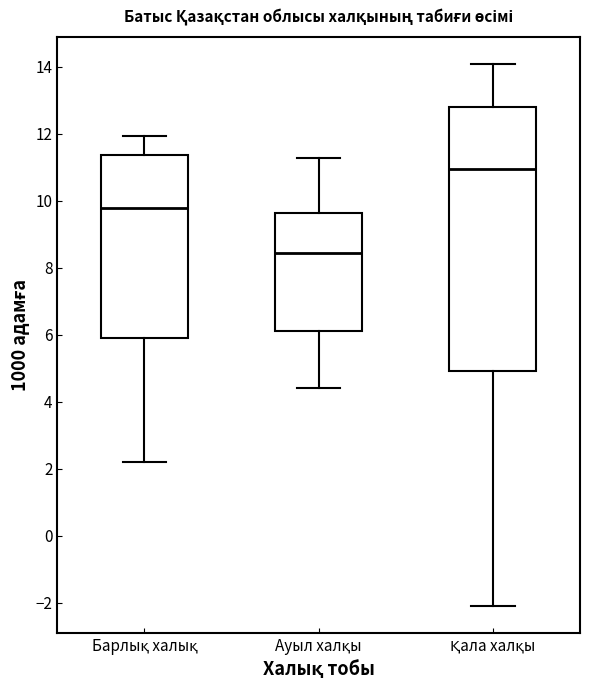

Reading left to right, read every box against the y-axis: the position of its median line, the range the box covers, and the ends of its whiskers. The values are not printed on the chart, so give them approximately, as read against the axis.

Барлық халық: median 9.8, box 6.0 to 11.4, whiskers 2.2 to 12.0
Ауыл халқы: median 8.4, box 6.2 to 9.6, whiskers 4.4 to 11.2
Қала халқы: median 11.0, box 5.0 to 12.8, whiskers -2.0 to 14.0